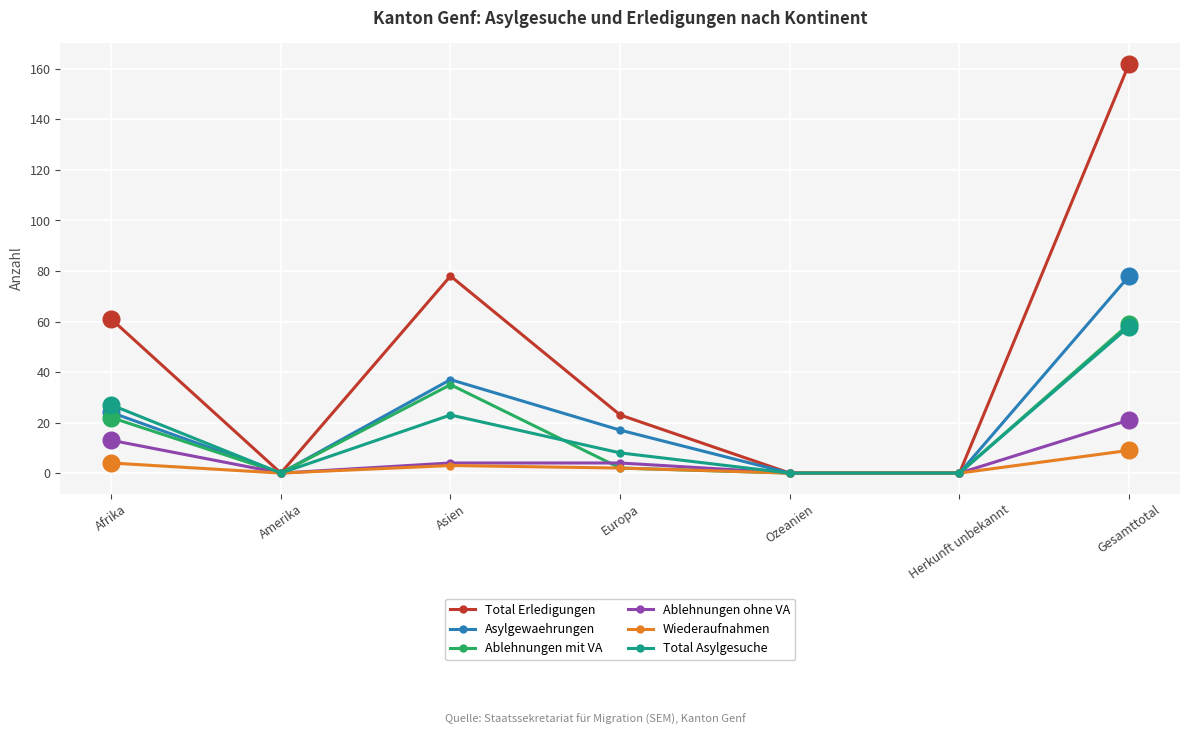

What is the sum of all Ablehnungen mit VA values?

118